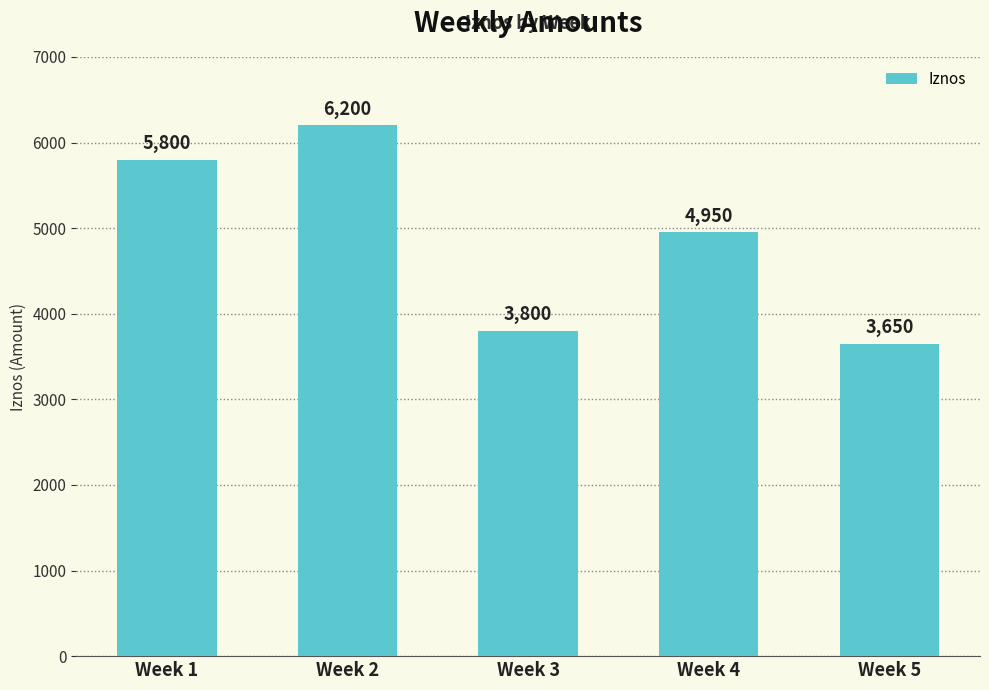

Which label corresponds to the largest value in the chart?

Week 2